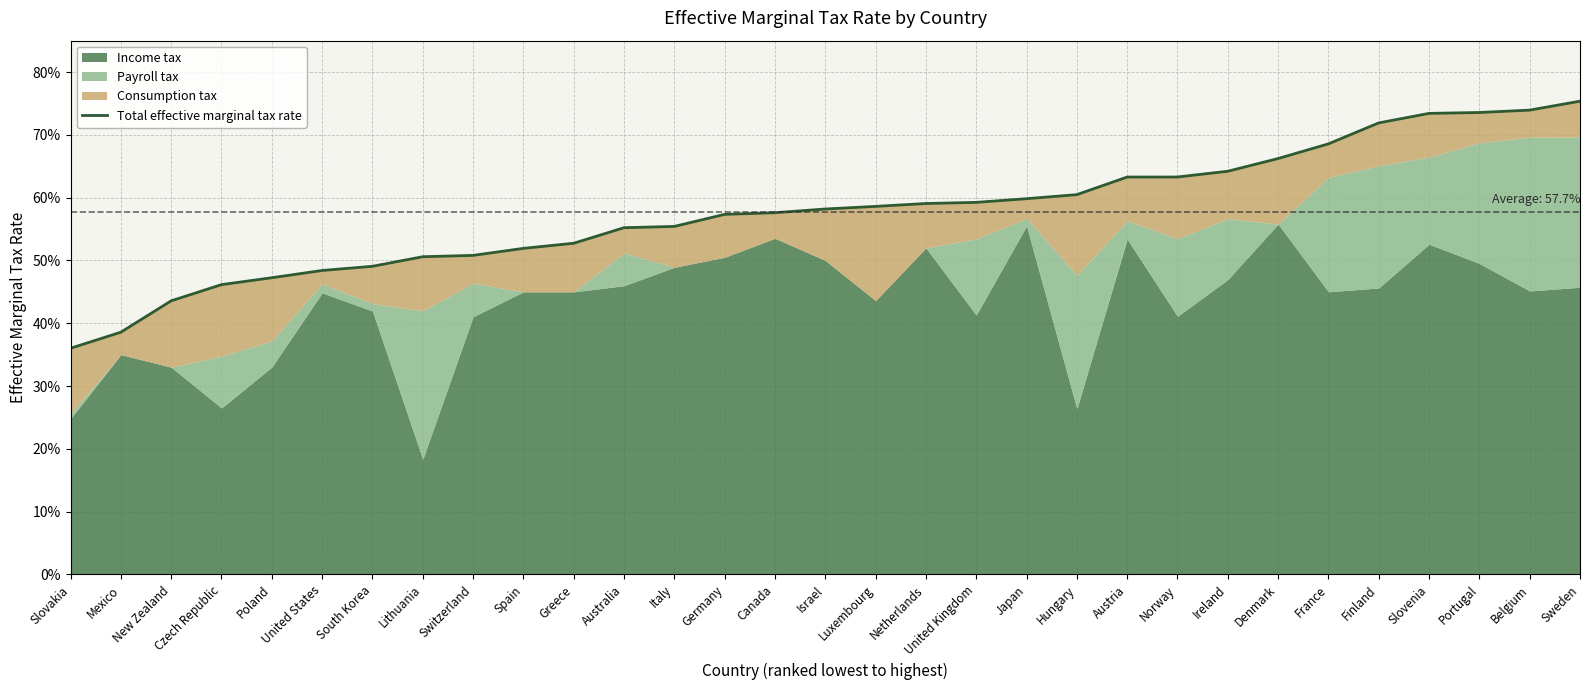

True or false: the data shows 0.4 at Mexico.

True